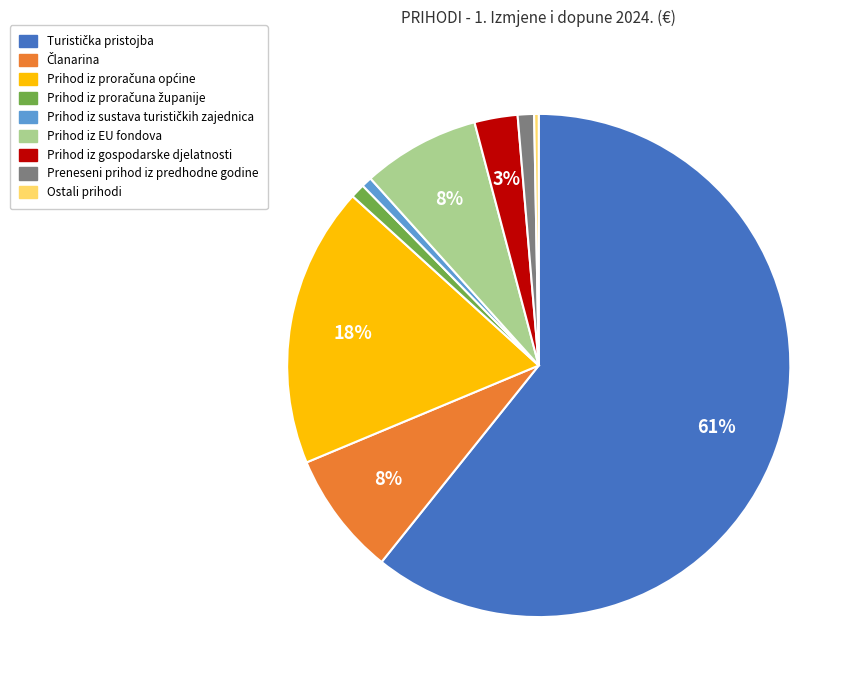

Does any single category account for the majority?

Yes